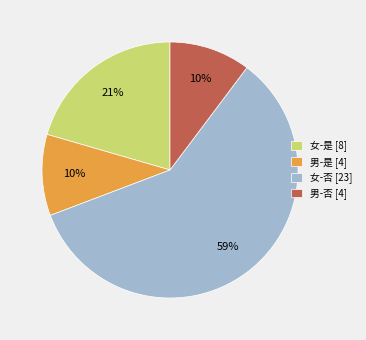

To the nearest percent, what portion does 女-是 [8] represent?

21%